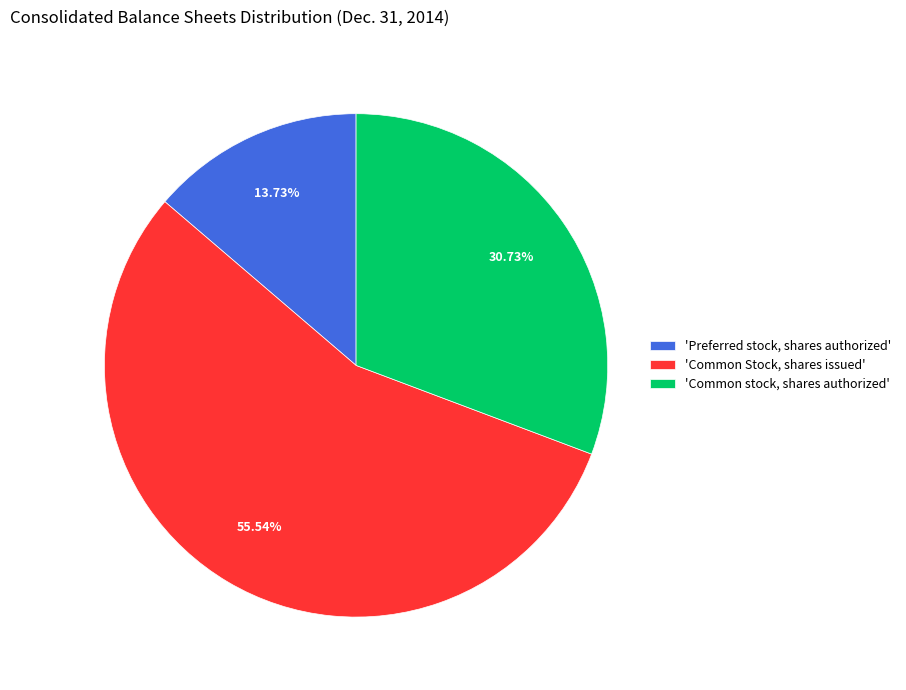

To the nearest percent, what is the difference between the largest and smallest slice percentages?

42%